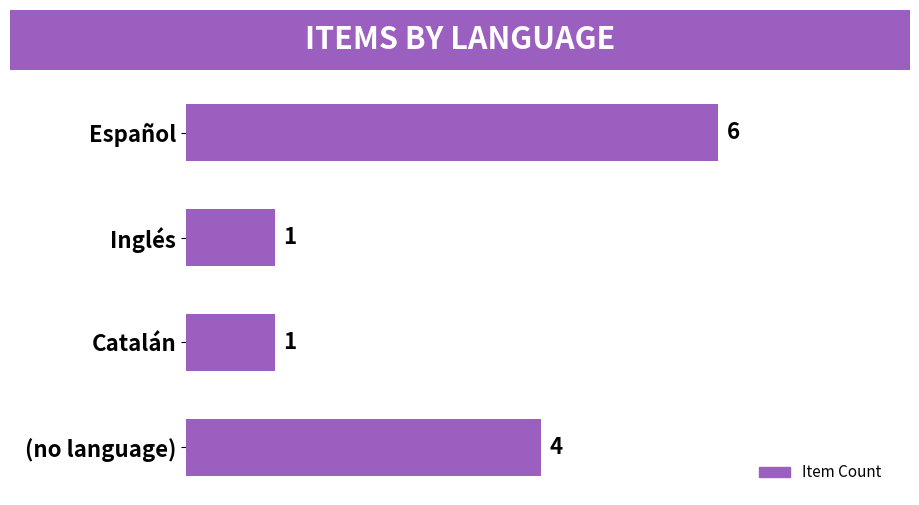

The value at (no language) is 4. True or false?

True